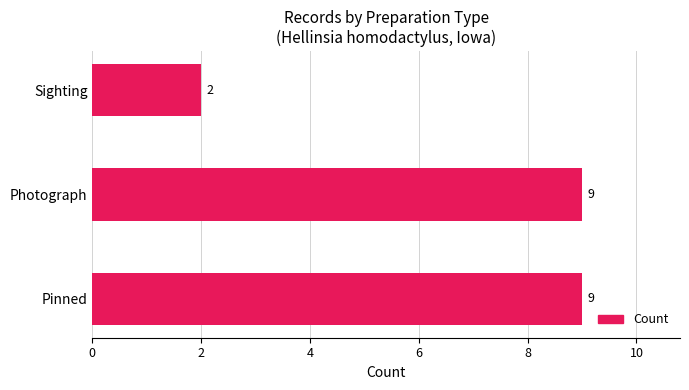

Count the number of data series in this chart.

1